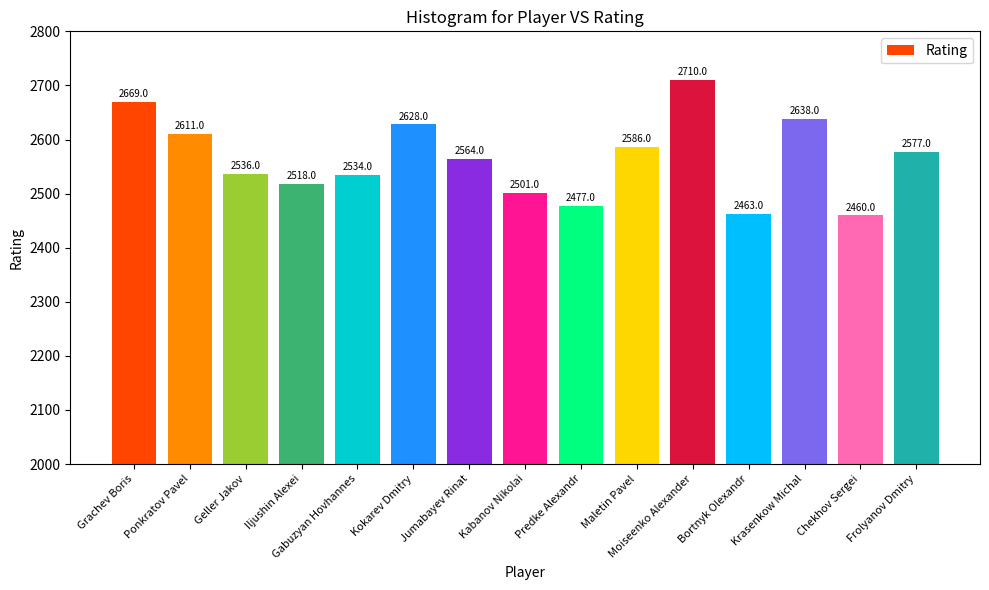

At which category does the chart reach its minimum across all series?

Chekhov Sergei